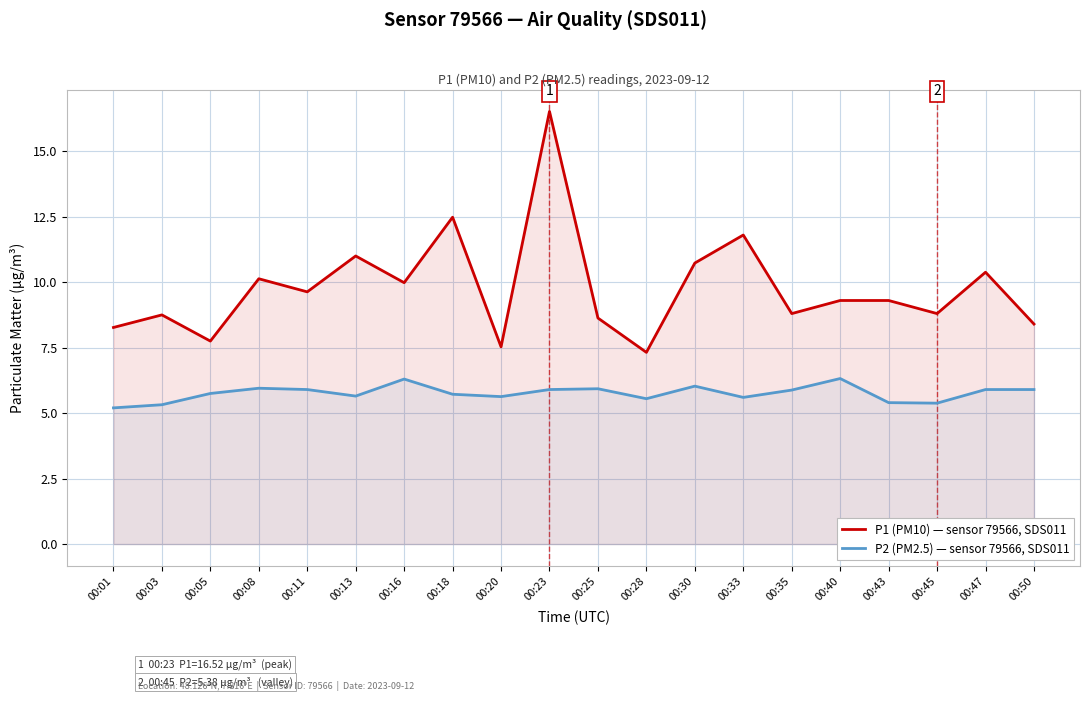

Is the value of P1 (PM10) — sensor 79566, SDS011 at 00:47 greater than the value of P2 (PM2.5) — sensor 79566, SDS011 at 00:33?

Yes